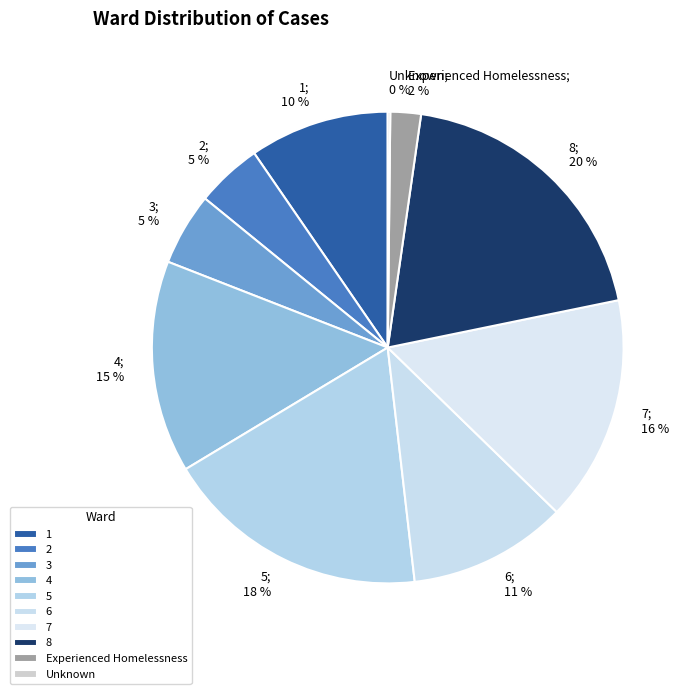

Count the number of slices in the pie.

10